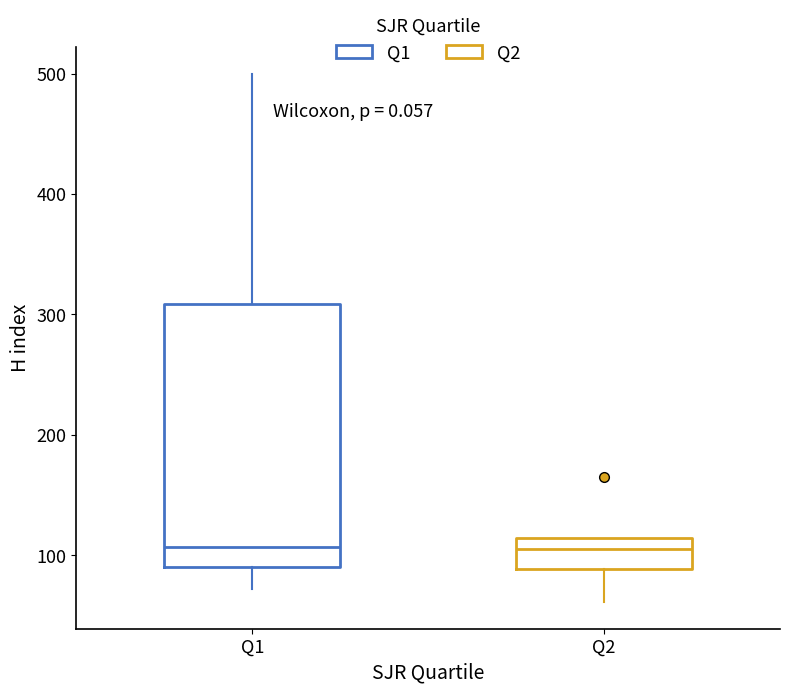

Where is the upper edge of the box for Q2 on the y-axis? The values are not printed on the chart, so give them approximately, as read against the axis.

110